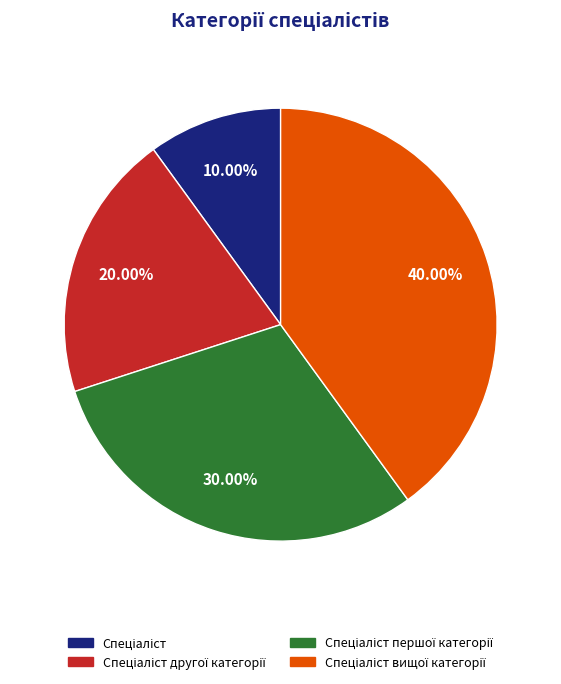

Count the number of slices in the pie.

4